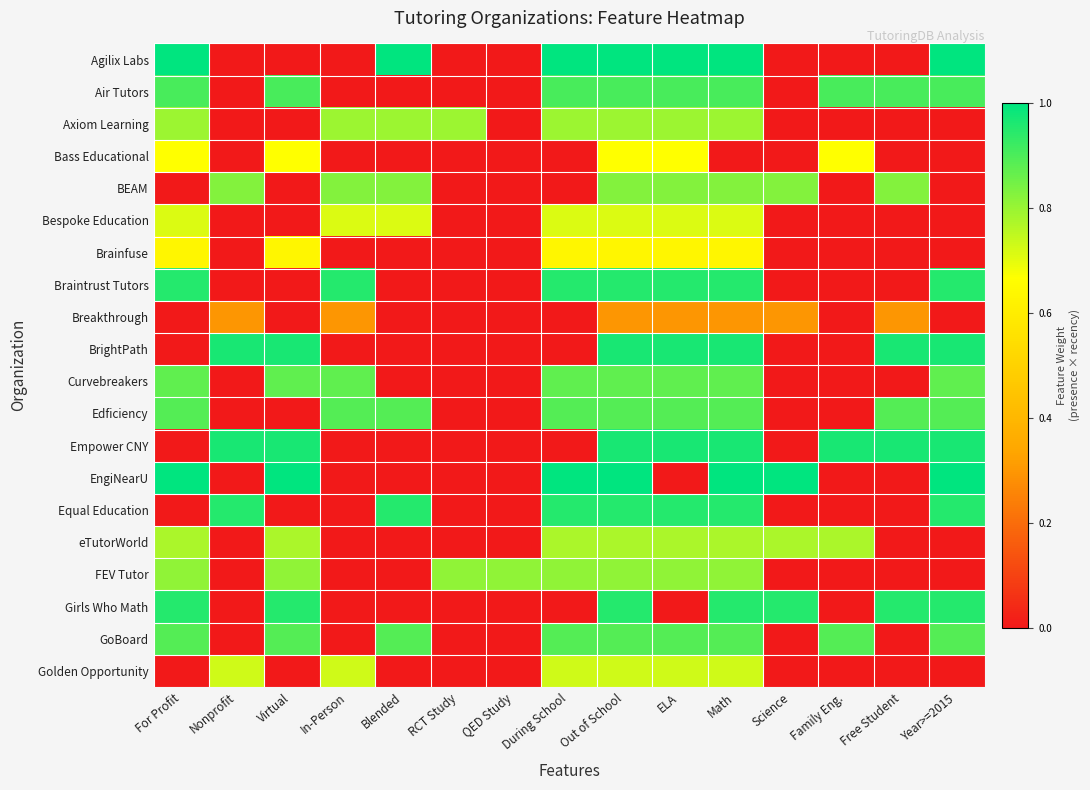

Reading right to left, list all the values displayed in this chart.

Agilix Labs: Year>=2015=1.0	Free Student=0.0	Family Eng.=0.0	Science=0.0	Math=1.0	ELA=1.0	Out of School=1.0	During School=1.0	QED Study=0.0	RCT Study=0.0	Blended=1.0	In-Person=0.0	Virtual=0.0	Nonprofit=0.0	For Profit=1.0
Air Tutors: Year>=2015=0.9	Free Student=0.9	Family Eng.=0.9	Science=0.0	Math=0.9	ELA=0.9	Out of School=0.9	During School=0.9	QED Study=0.0	RCT Study=0.0	Blended=0.0	In-Person=0.0	Virtual=0.9	Nonprofit=0.0	For Profit=0.9
Axiom Learning: Year>=2015=0.0	Free Student=0.0	Family Eng.=0.0	Science=0.0	Math=0.8	ELA=0.8	Out of School=0.8	During School=0.8	QED Study=0.0	RCT Study=0.8	Blended=0.8	In-Person=0.8	Virtual=0.0	Nonprofit=0.0	For Profit=0.8
Bass Educational: Year>=2015=0.0	Free Student=0.0	Family Eng.=0.7	Science=0.0	Math=0.0	ELA=0.7	Out of School=0.7	During School=0.0	QED Study=0.0	RCT Study=0.0	Blended=0.0	In-Person=0.0	Virtual=0.7	Nonprofit=0.0	For Profit=0.7
BEAM: Year>=2015=0.0	Free Student=0.8	Family Eng.=0.0	Science=0.8	Math=0.8	ELA=0.8	Out of School=0.8	During School=0.0	QED Study=0.0	RCT Study=0.0	Blended=0.8	In-Person=0.8	Virtual=0.0	Nonprofit=0.8	For Profit=0.0
Bespoke Education: Year>=2015=0.0	Free Student=0.0	Family Eng.=0.0	Science=0.0	Math=0.7	ELA=0.7	Out of School=0.7	During School=0.7	QED Study=0.0	RCT Study=0.0	Blended=0.7	In-Person=0.7	Virtual=0.0	Nonprofit=0.0	For Profit=0.7
Brainfuse: Year>=2015=0.0	Free Student=0.0	Family Eng.=0.0	Science=0.0	Math=0.6	ELA=0.6	Out of School=0.6	During School=0.6	QED Study=0.0	RCT Study=0.0	Blended=0.0	In-Person=0.0	Virtual=0.6	Nonprofit=0.0	For Profit=0.6
Braintrust Tutors: Year>=2015=1.0	Free Student=0.0	Family Eng.=0.0	Science=0.0	Math=1.0	ELA=1.0	Out of School=1.0	During School=1.0	QED Study=0.0	RCT Study=0.0	Blended=0.0	In-Person=1.0	Virtual=0.0	Nonprofit=0.0	For Profit=1.0
Breakthrough: Year>=2015=0.0	Free Student=0.3	Family Eng.=0.0	Science=0.3	Math=0.3	ELA=0.3	Out of School=0.3	During School=0.0	QED Study=0.0	RCT Study=0.0	Blended=0.0	In-Person=0.3	Virtual=0.0	Nonprofit=0.3	For Profit=0.0
BrightPath: Year>=2015=1.0	Free Student=1.0	Family Eng.=0.0	Science=0.0	Math=1.0	ELA=1.0	Out of School=1.0	During School=0.0	QED Study=0.0	RCT Study=0.0	Blended=0.0	In-Person=0.0	Virtual=1.0	Nonprofit=1.0	For Profit=0.0
Curvebreakers: Year>=2015=0.9	Free Student=0.0	Family Eng.=0.0	Science=0.0	Math=0.9	ELA=0.9	Out of School=0.9	During School=0.9	QED Study=0.0	RCT Study=0.0	Blended=0.0	In-Person=0.9	Virtual=0.9	Nonprofit=0.0	For Profit=0.9
Edficiency: Year>=2015=0.9	Free Student=0.9	Family Eng.=0.0	Science=0.0	Math=0.9	ELA=0.9	Out of School=0.9	During School=0.9	QED Study=0.0	RCT Study=0.0	Blended=0.9	In-Person=0.9	Virtual=0.0	Nonprofit=0.0	For Profit=0.9
Empower CNY: Year>=2015=1.0	Free Student=1.0	Family Eng.=1.0	Science=0.0	Math=1.0	ELA=1.0	Out of School=1.0	During School=0.0	QED Study=0.0	RCT Study=0.0	Blended=0.0	In-Person=0.0	Virtual=1.0	Nonprofit=1.0	For Profit=0.0
EngiNearU: Year>=2015=1.0	Free Student=0.0	Family Eng.=0.0	Science=1.0	Math=1.0	ELA=0.0	Out of School=1.0	During School=1.0	QED Study=0.0	RCT Study=0.0	Blended=0.0	In-Person=0.0	Virtual=1.0	Nonprofit=0.0	For Profit=1.0
Equal Education: Year>=2015=1.0	Free Student=0.0	Family Eng.=0.0	Science=0.0	Math=1.0	ELA=1.0	Out of School=1.0	During School=1.0	QED Study=0.0	RCT Study=0.0	Blended=1.0	In-Person=0.0	Virtual=0.0	Nonprofit=1.0	For Profit=0.0
eTutorWorld: Year>=2015=0.0	Free Student=0.0	Family Eng.=0.8	Science=0.8	Math=0.8	ELA=0.8	Out of School=0.8	During School=0.8	QED Study=0.0	RCT Study=0.0	Blended=0.0	In-Person=0.0	Virtual=0.8	Nonprofit=0.0	For Profit=0.8
FEV Tutor: Year>=2015=0.0	Free Student=0.0	Family Eng.=0.0	Science=0.0	Math=0.8	ELA=0.8	Out of School=0.8	During School=0.8	QED Study=0.8	RCT Study=0.8	Blended=0.0	In-Person=0.0	Virtual=0.8	Nonprofit=0.0	For Profit=0.8
Girls Who Math: Year>=2015=1.0	Free Student=1.0	Family Eng.=0.0	Science=1.0	Math=1.0	ELA=0.0	Out of School=1.0	During School=0.0	QED Study=0.0	RCT Study=0.0	Blended=0.0	In-Person=0.0	Virtual=1.0	Nonprofit=0.0	For Profit=1.0
GoBoard: Year>=2015=0.9	Free Student=0.0	Family Eng.=0.9	Science=0.0	Math=0.9	ELA=0.9	Out of School=0.9	During School=0.9	QED Study=0.0	RCT Study=0.0	Blended=0.9	In-Person=0.0	Virtual=0.9	Nonprofit=0.0	For Profit=0.9
Golden Opportunity: Year>=2015=0.0	Free Student=0.0	Family Eng.=0.0	Science=0.0	Math=0.7	ELA=0.7	Out of School=0.7	During School=0.7	QED Study=0.0	RCT Study=0.0	Blended=0.0	In-Person=0.7	Virtual=0.0	Nonprofit=0.7	For Profit=0.0